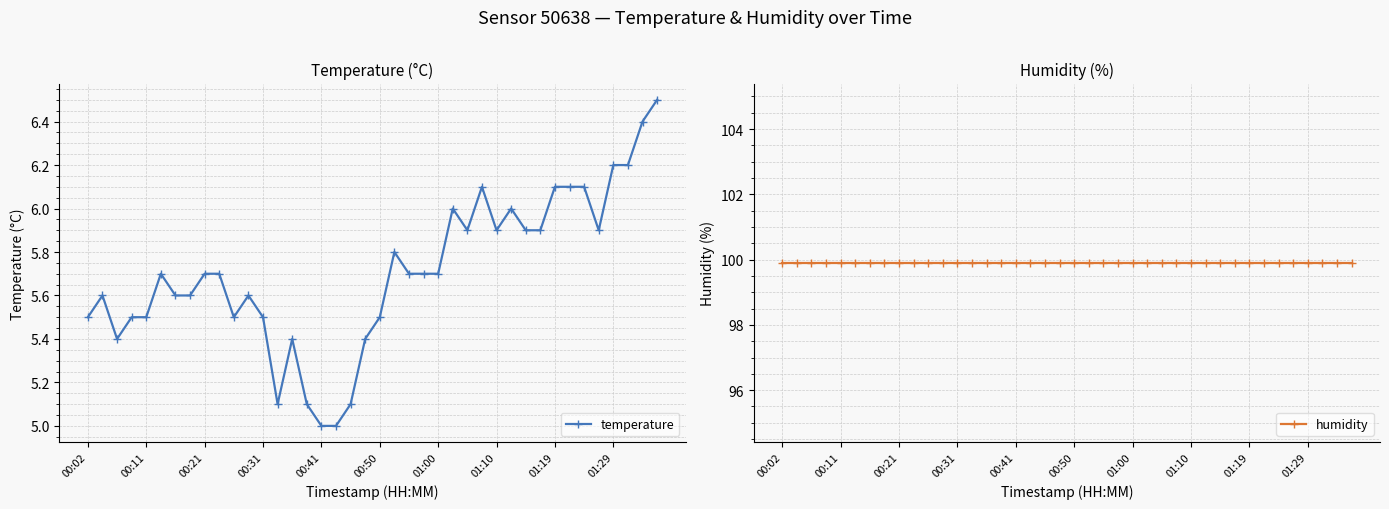

What is the highest value of the temperature series?

6.5